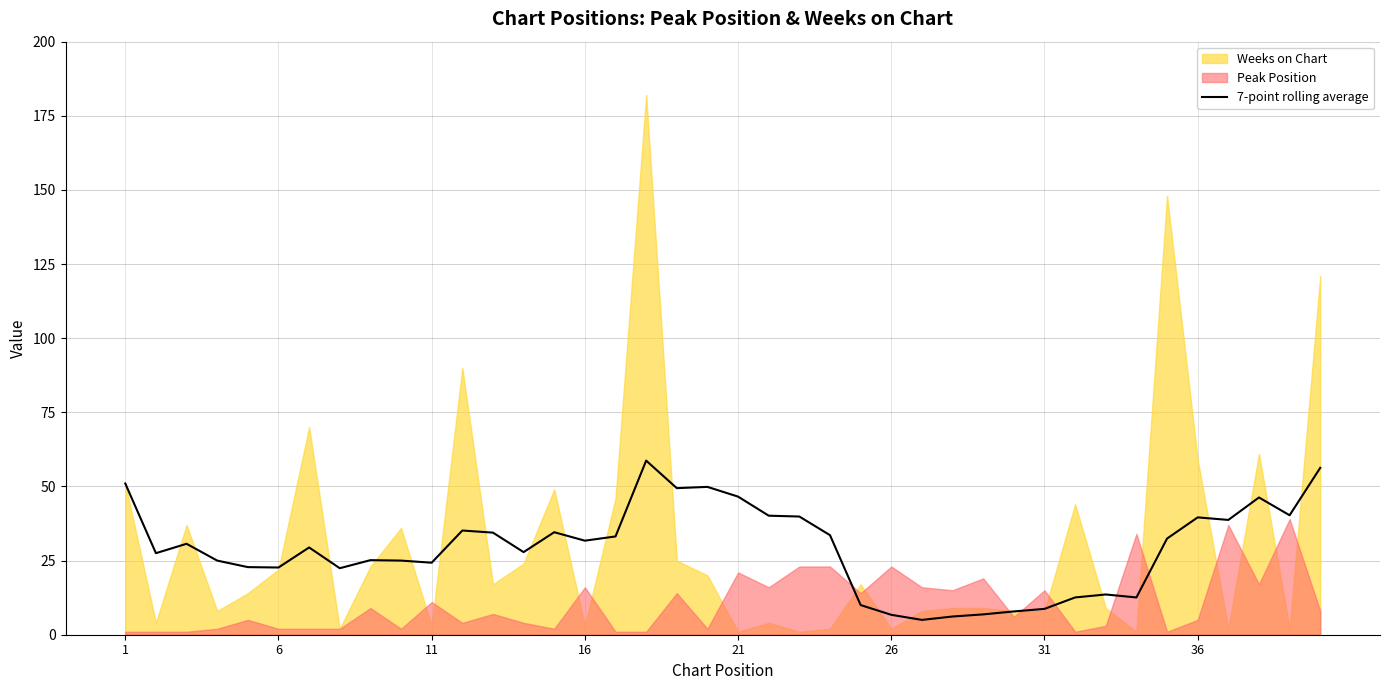

What is the highest value of the 7-point rolling average series?

58.7